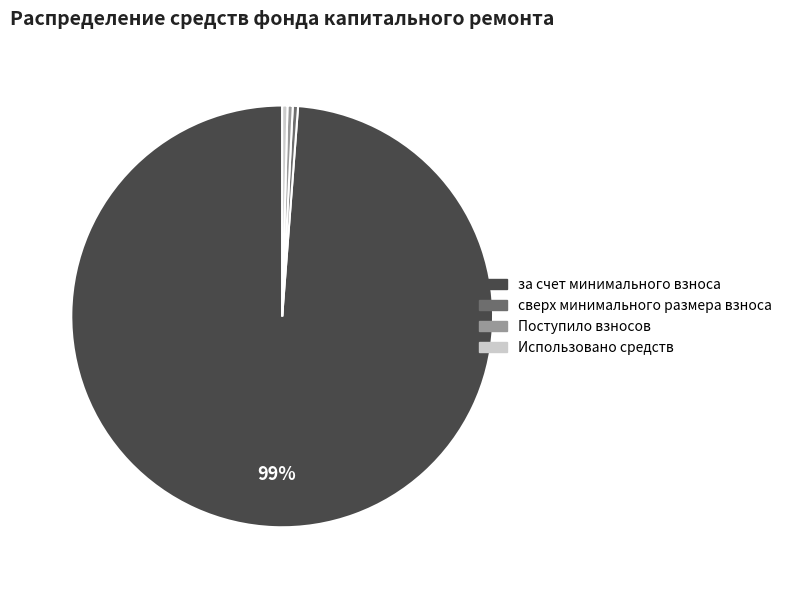

Is there a majority slice in this chart?

Yes